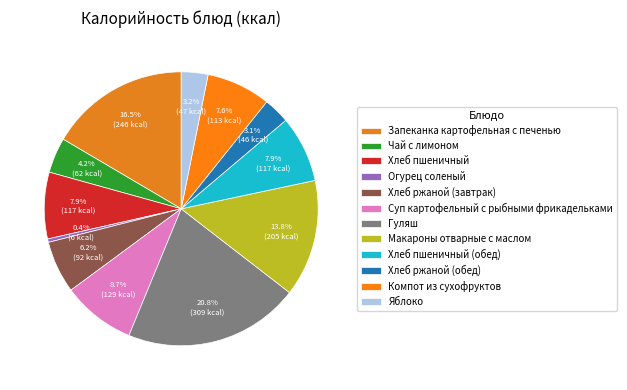

To the nearest percent, what portion does Чай с лимоном represent?

4%